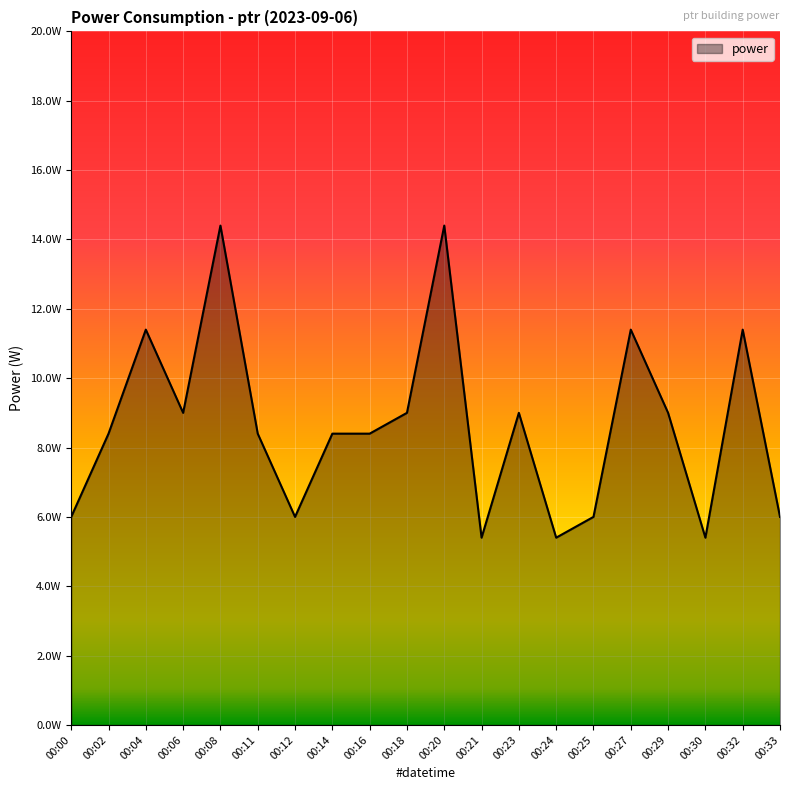

Which has a higher value, 00:29 or 00:06?

00:29